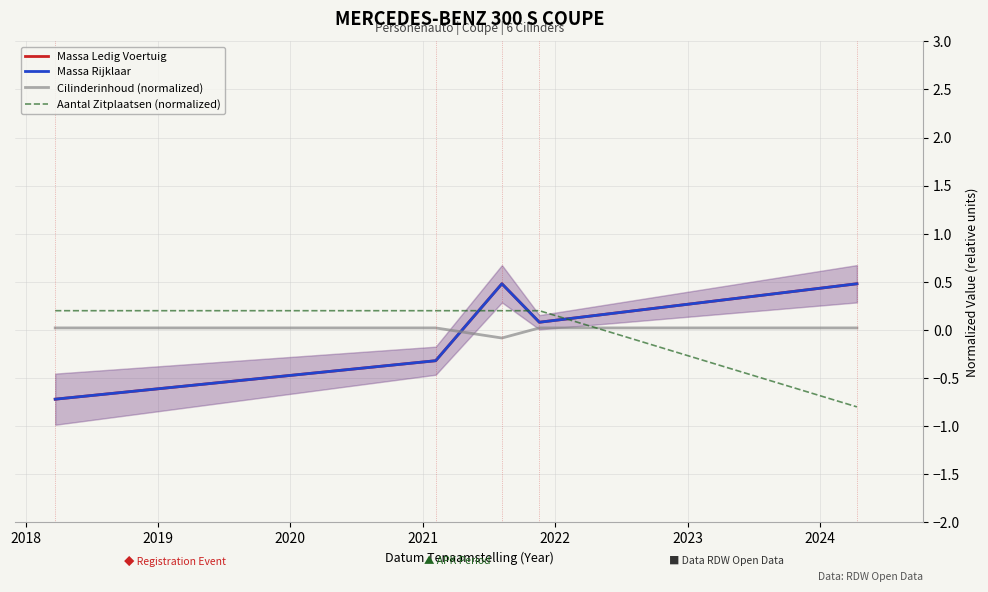

Count the Cilinderinhoud (normalized) values in the range 0 to 1.

4